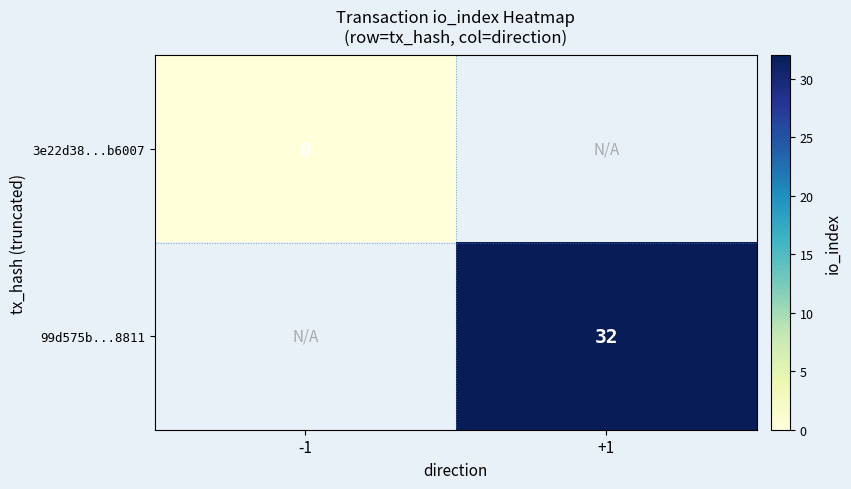

True or false: 99d575b...8811 has a value of 32 at +1.

True